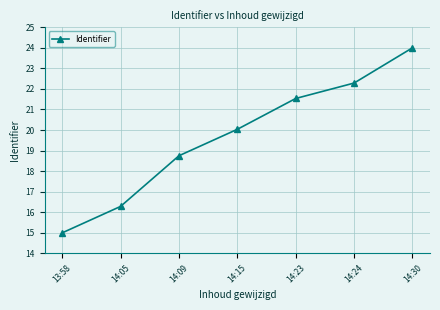

Reading left to right, what are all the values shown in this chart?

13:58=15.0	14:05=16.3	14:09=18.8	14:15=20.0	14:23=21.5	14:24=22.3	14:30=24.0